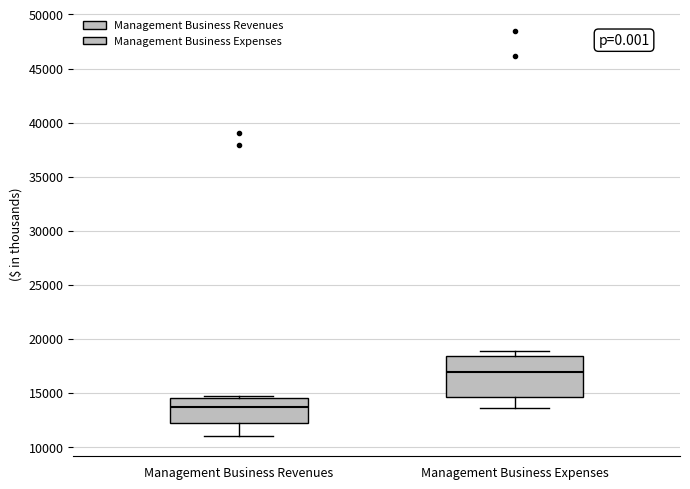

Reading left to right, read every box against the y-axis: the position of its median line, the range the box covers, and the ends of its whiskers. The values are not printed on the chart, so give them approximately, as read against the axis.

Management Business Revenues: median 13500, box 12000 to 14500, whiskers 11000 to 14500 (just above the box's upper edge)
Management Business Expenses: median 17000, box 14500 to 18500, whiskers 13500 to 19000